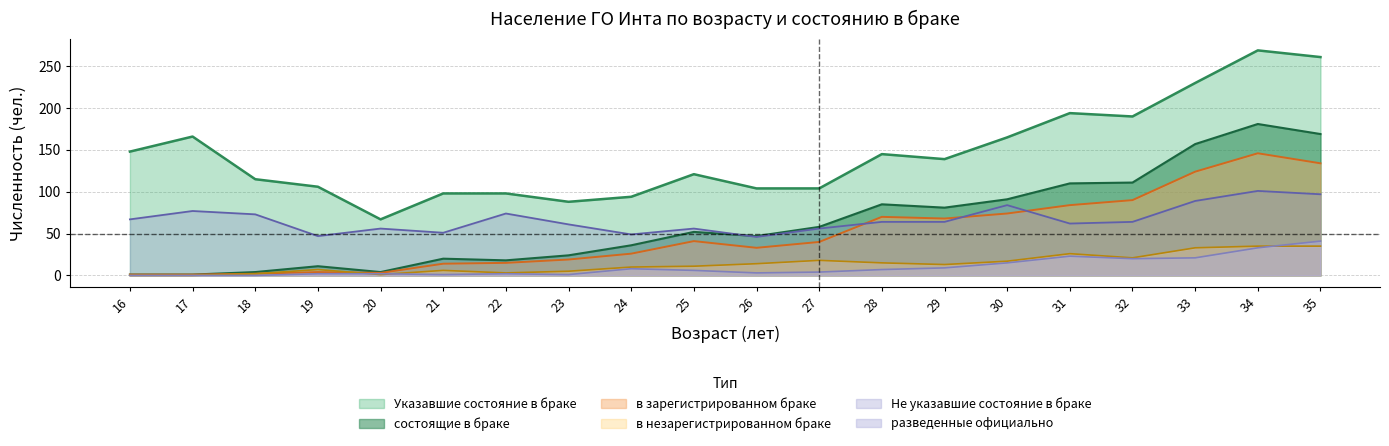

True or false: в зарегистрированном браке has a value of 3 at 18.

False